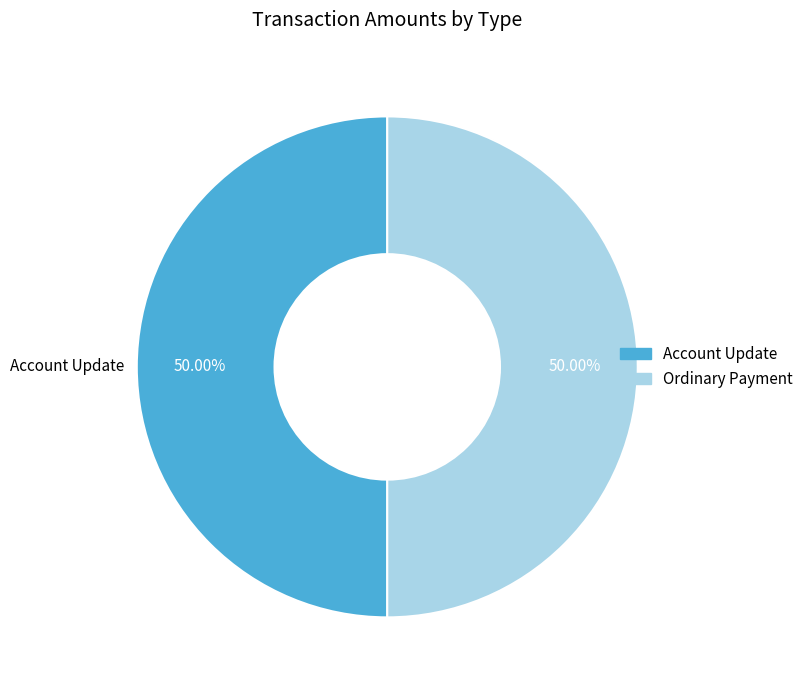

Approximately how many times larger is the value at Account Update compared to Ordinary Payment?

1.0